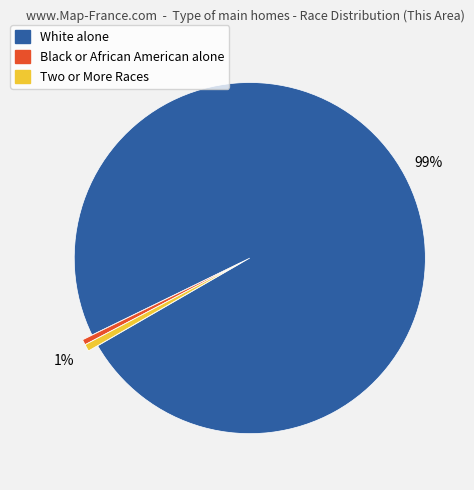

How many segments does this pie chart have?

3